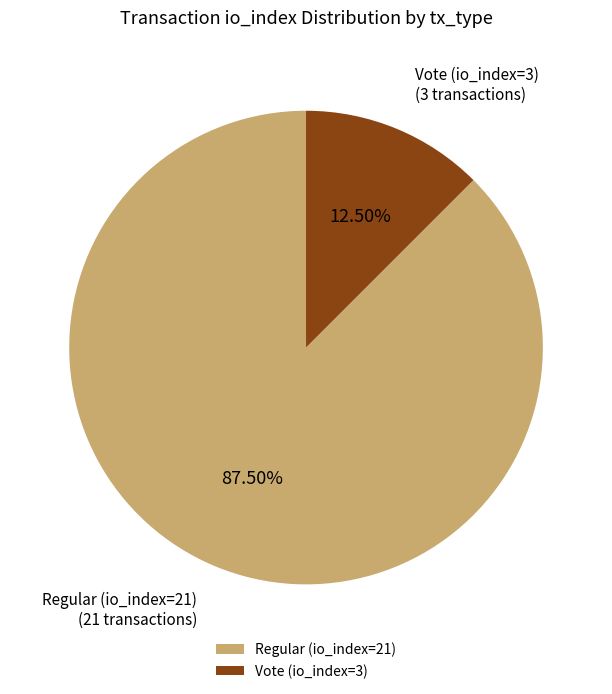

Is the sum of Vote (io_index=3) and Regular (io_index=21) greater than half?

Yes